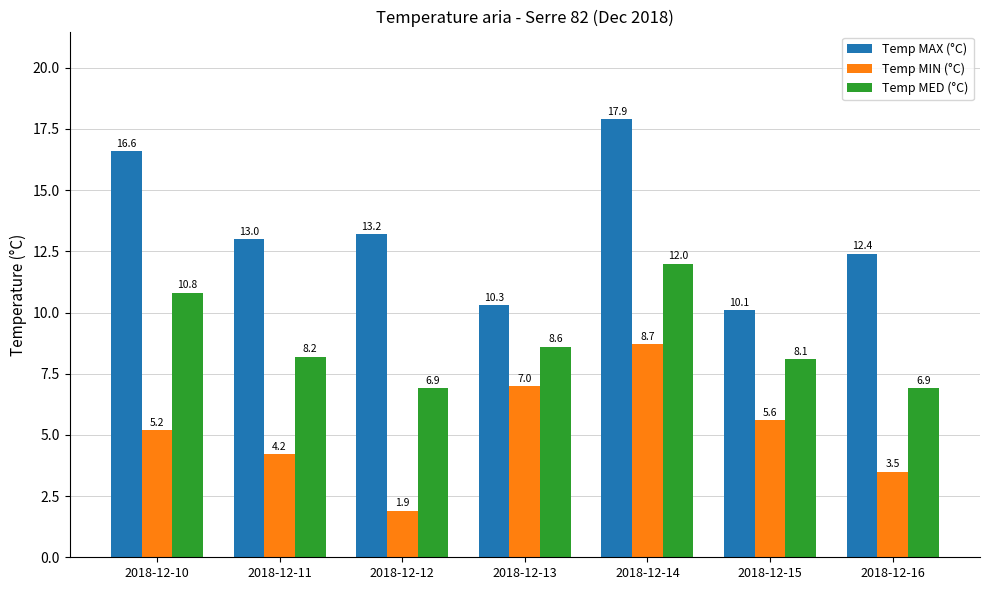

Which series changed the most between 2018-12-10 and 2018-12-14?

Temp MIN (°C)